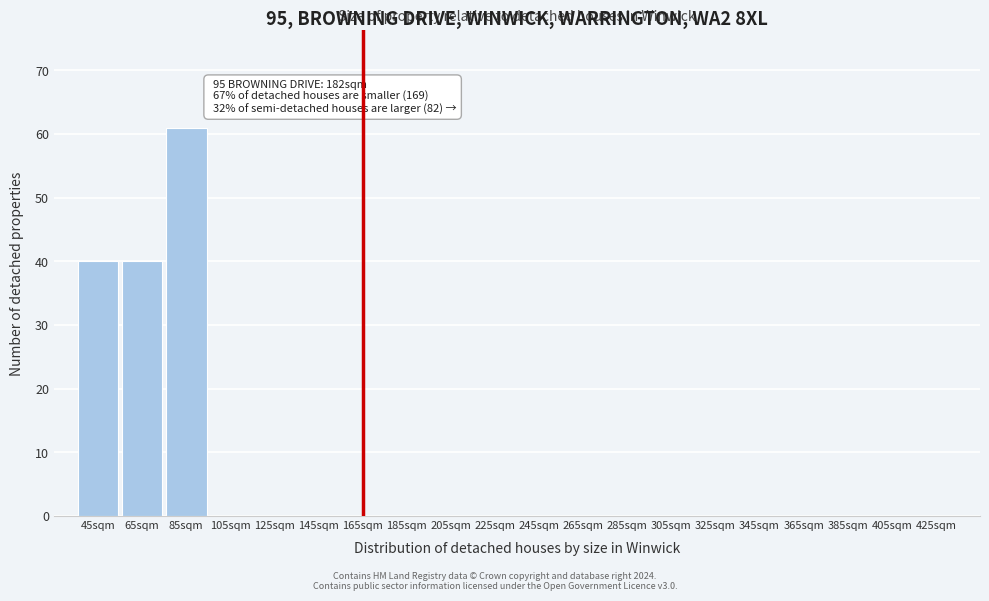

Reading left to right, extract all data points from this chart.

45sqm=40	65sqm=40	85sqm=61	105sqm=0	125sqm=0	145sqm=0	165sqm=0	185sqm=0	205sqm=0	225sqm=0	245sqm=0	265sqm=0	285sqm=0	305sqm=0	325sqm=0	345sqm=0	365sqm=0	385sqm=0	405sqm=0	425sqm=0